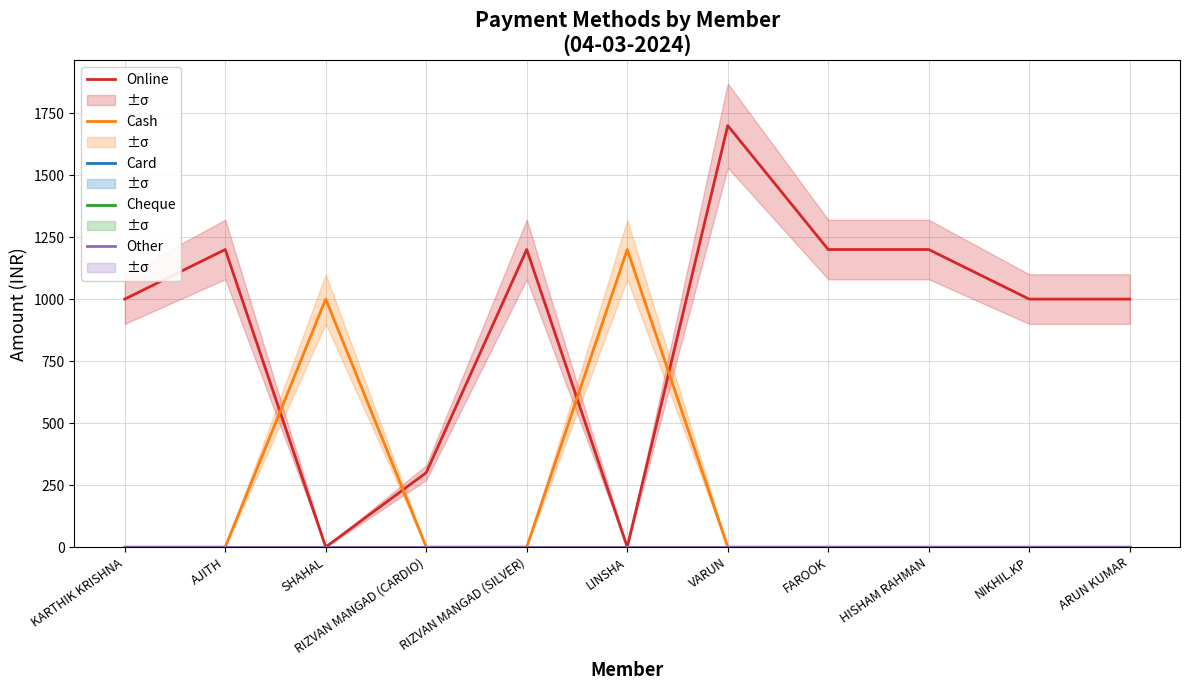

The Online series shows 1000 at KARTHIK KRISHNA. True or false?

True